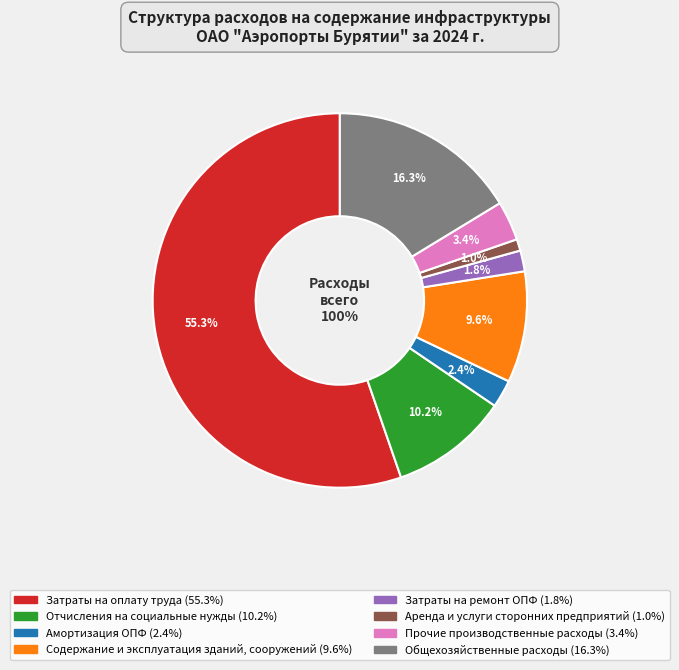

To the nearest percent, what portion does Амортизация ОПФ represent?

2%